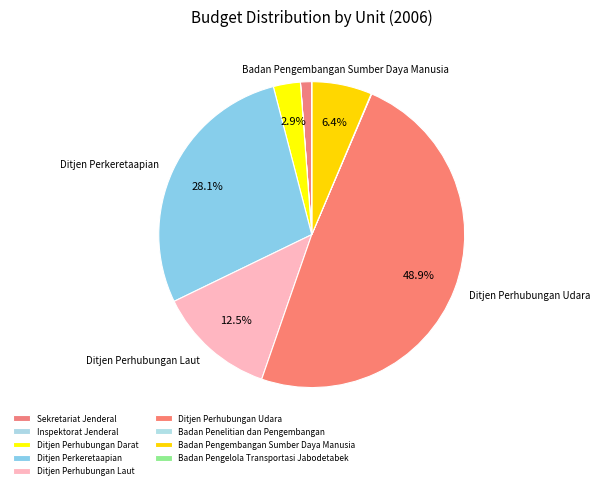

Which has a higher value, Badan Penelitian dan Pengembangan or Ditjen Perhubungan Darat?

Ditjen Perhubungan Darat